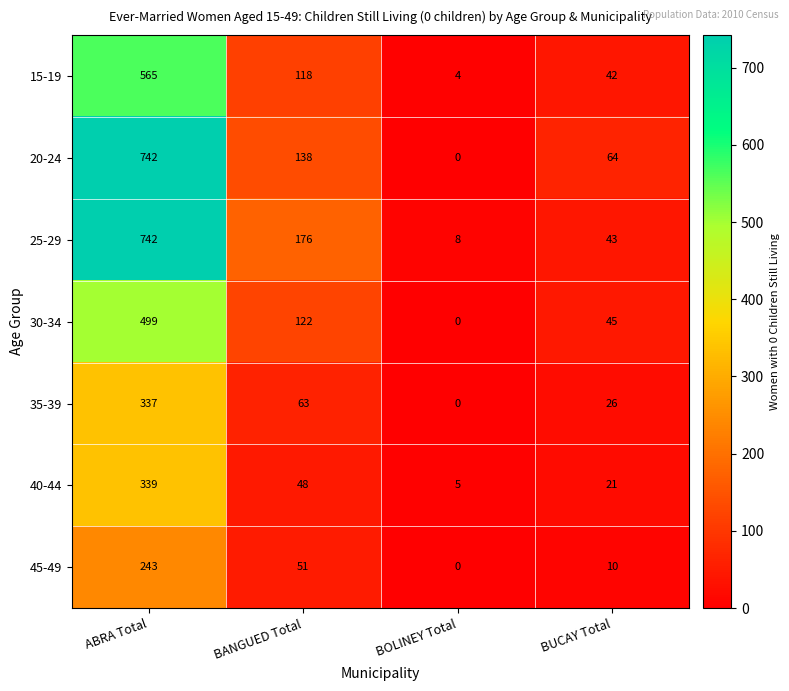

True or false: 40-44 has a value of 21 at BUCAY Total.

True